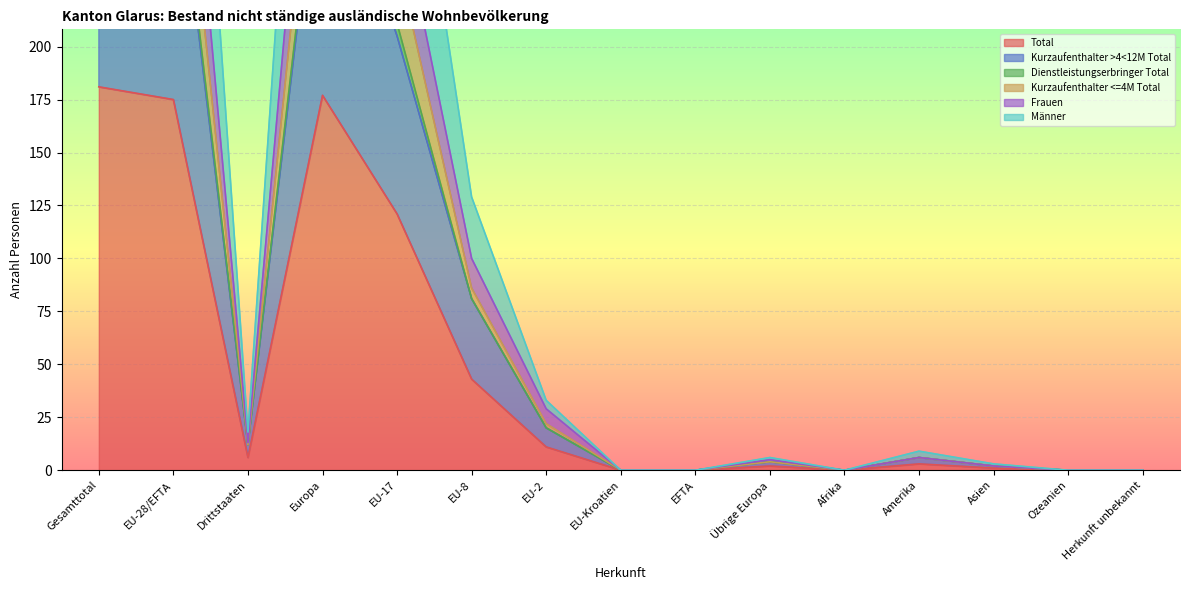

What is the difference between the maximum and minimum values in the Kurzaufenthalter >4<12M Total series?

318